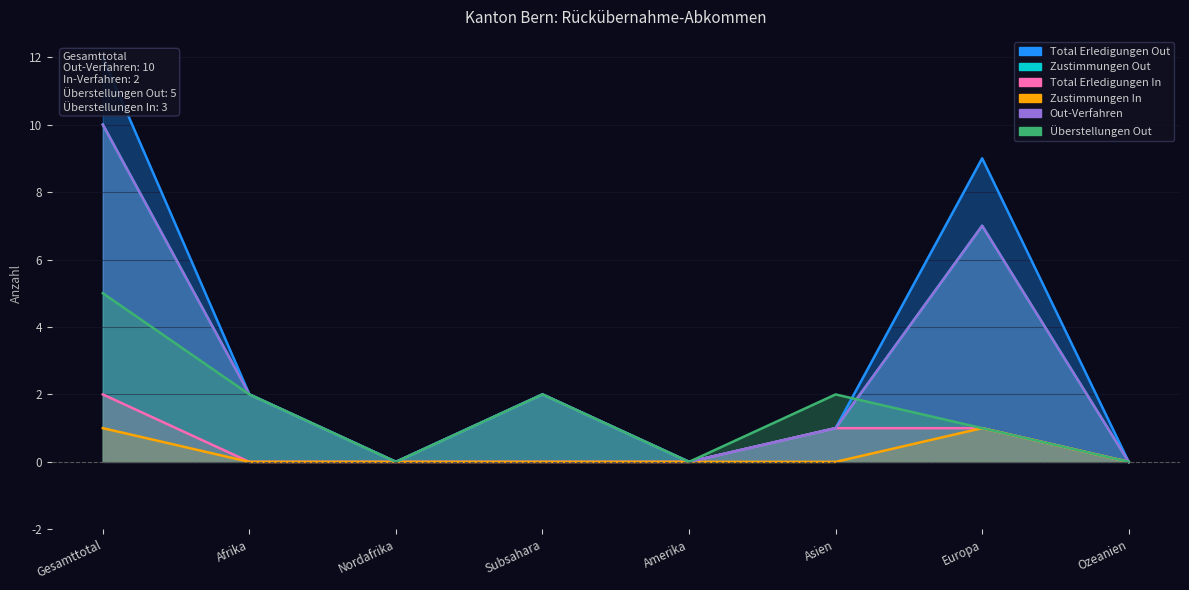

What is the difference between the Zustimmungen Out values at Ozeanien and Afrika?

2